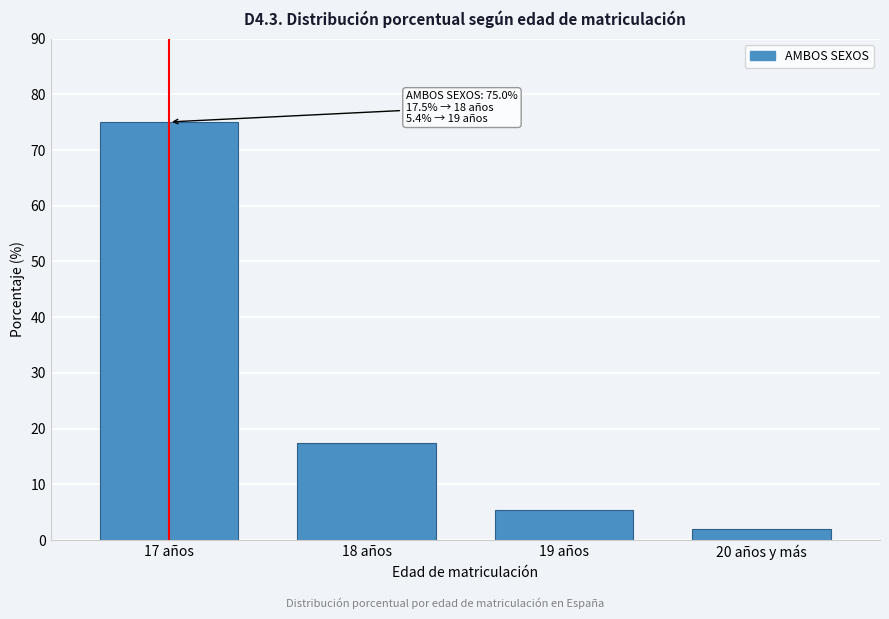

Reading left to right, list all the values displayed in this chart.

75.0	17.5	5.4	2.0